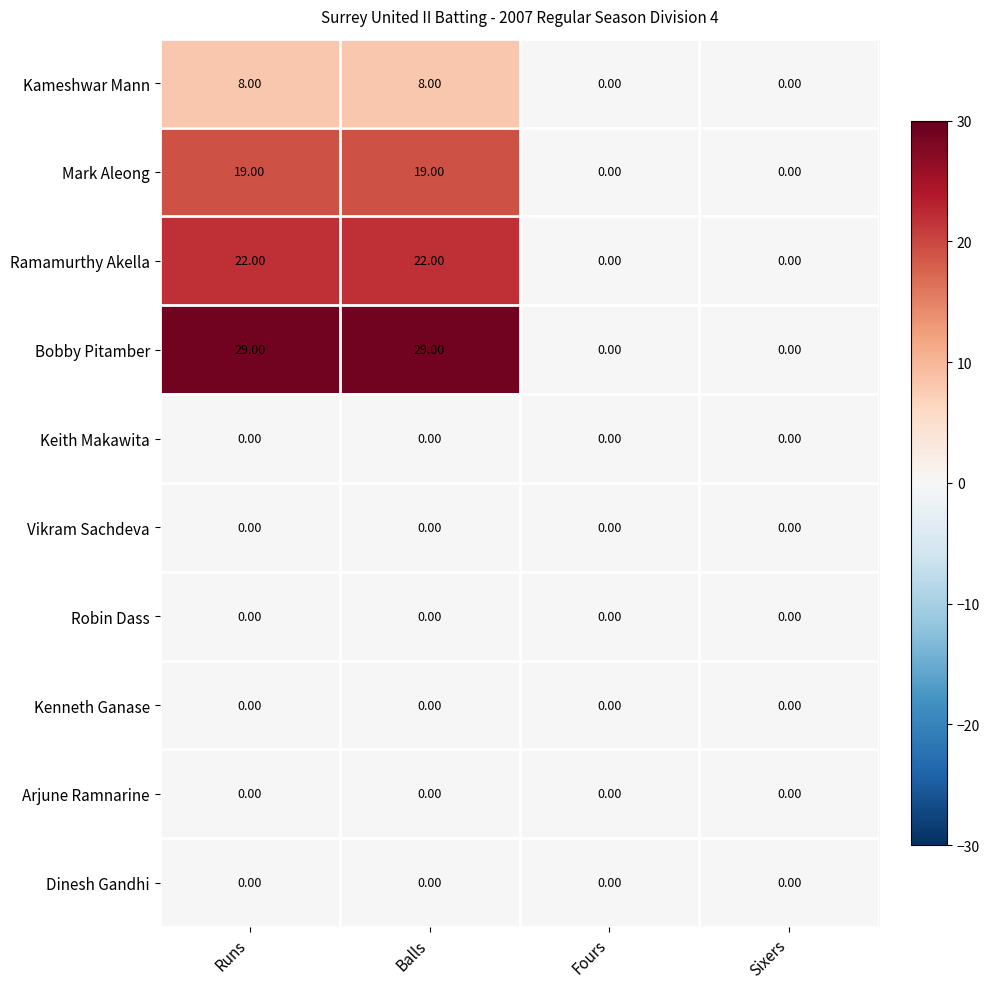

What is the difference between the highest and lowest values at Balls?

29